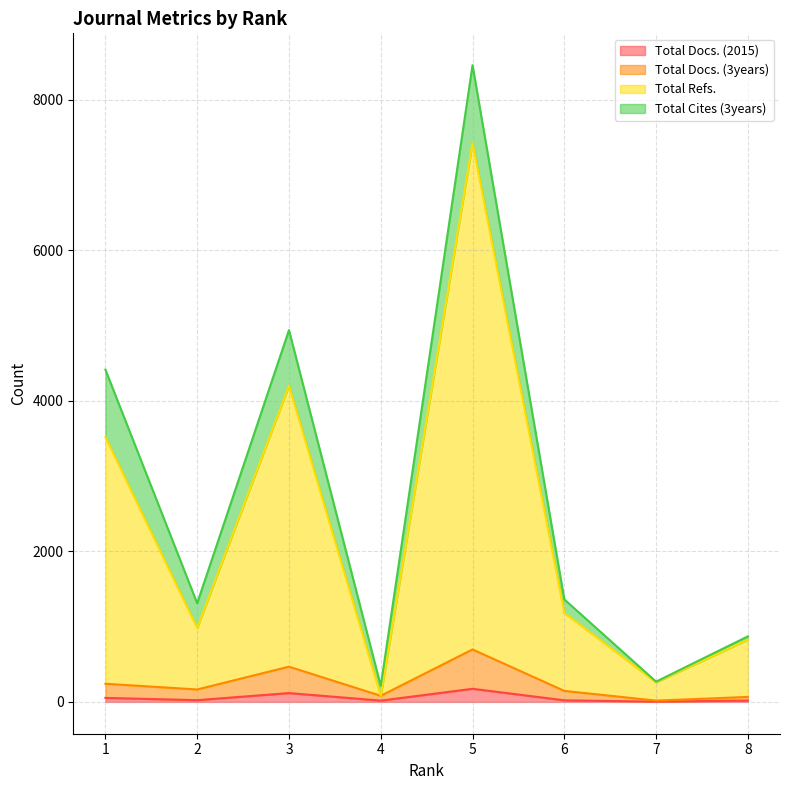

How many interior local valleys does the Total Docs. (3years) series have?

3